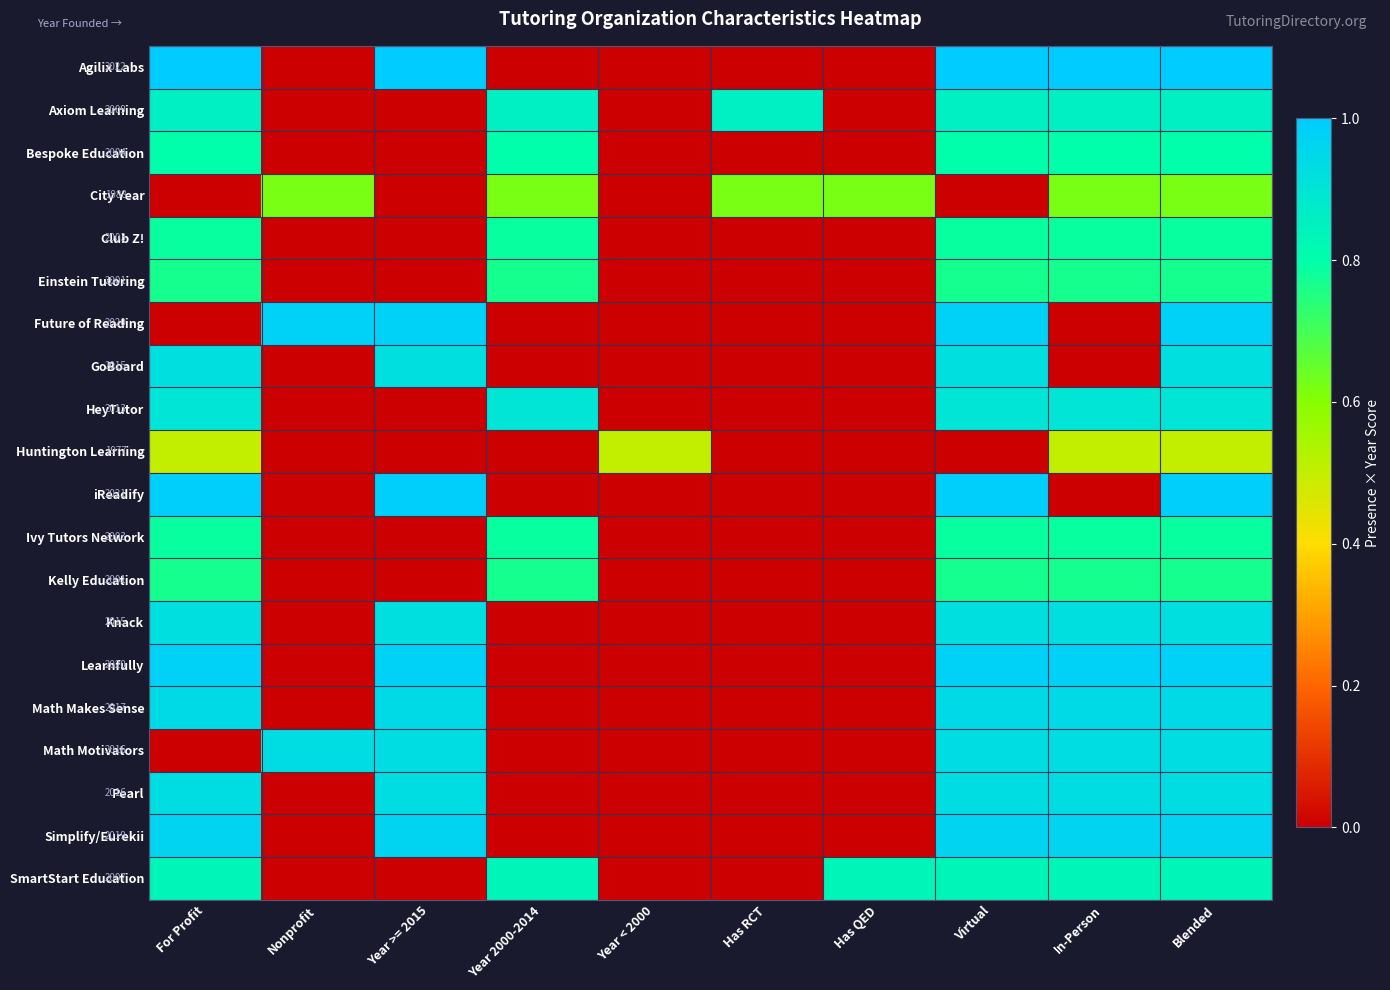

Rank the categories by Bespoke Education value from highest to lowest.

For Profit, Year 2000-2014, Virtual, In-Person, Blended, Nonprofit, Year >= 2015, Year < 2000, Has RCT, Has QED